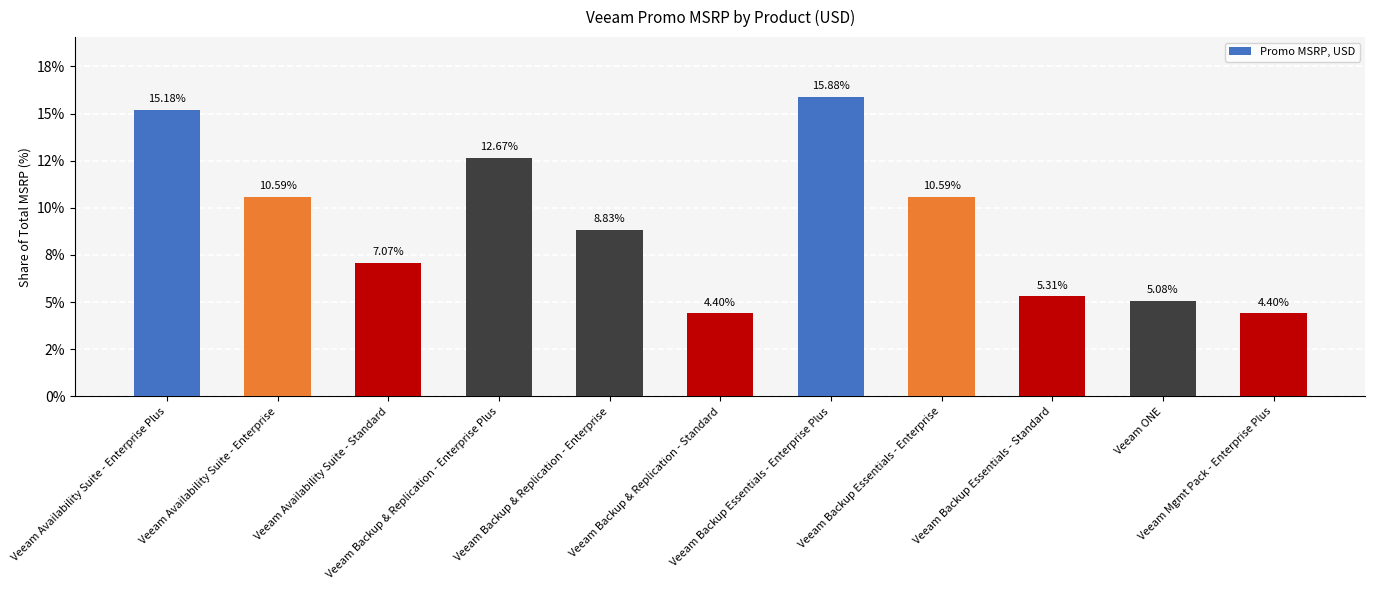

What is the smallest value displayed?

4.4